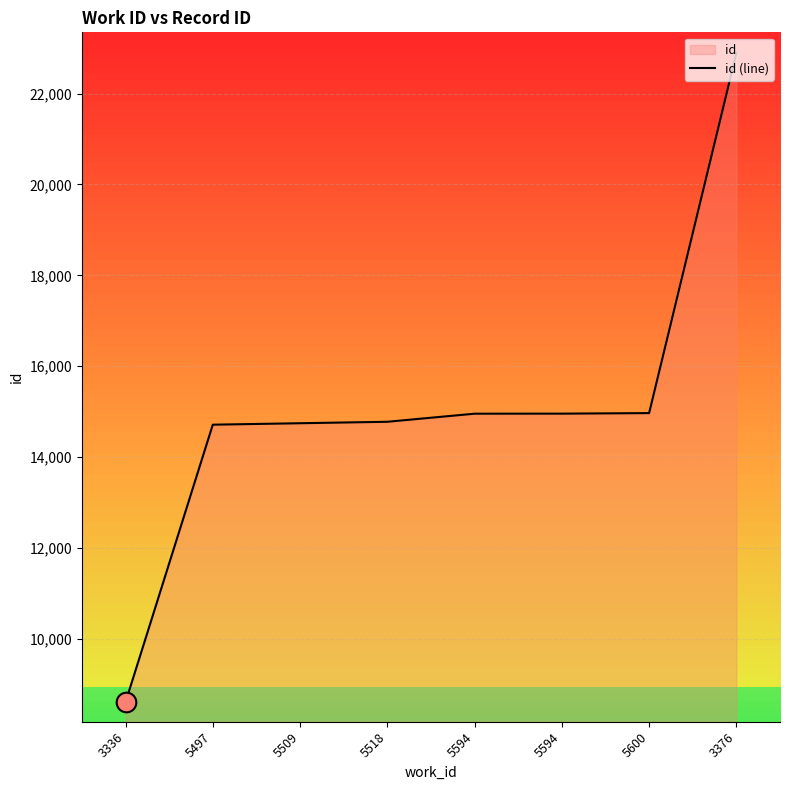

What is the change in value from 5509 to 3376?

+8145